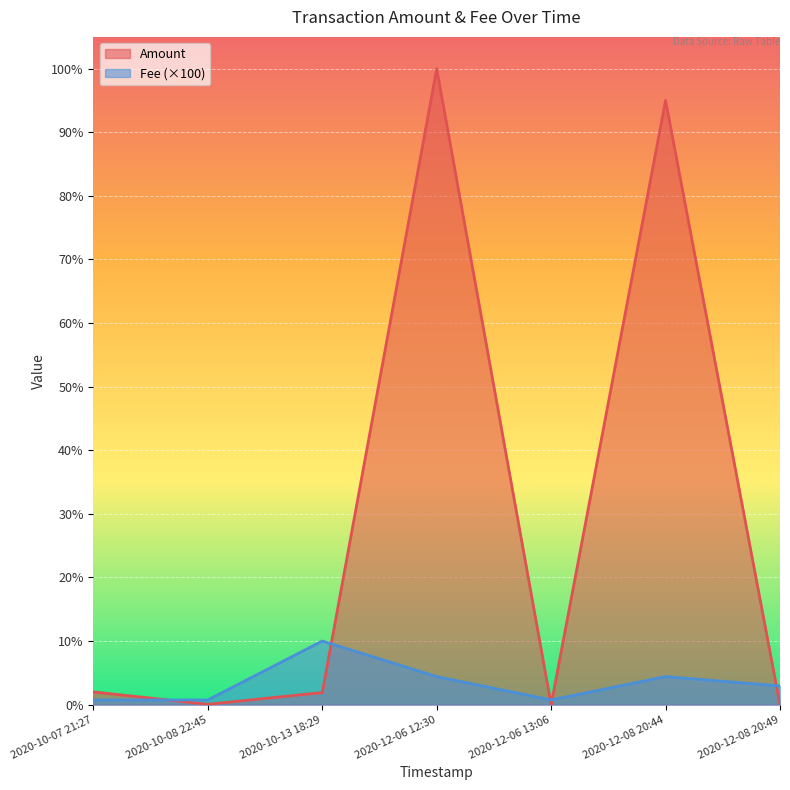

The Fee (×100) series shows 4.4 at 2020-12-08 20:44. True or false?

True